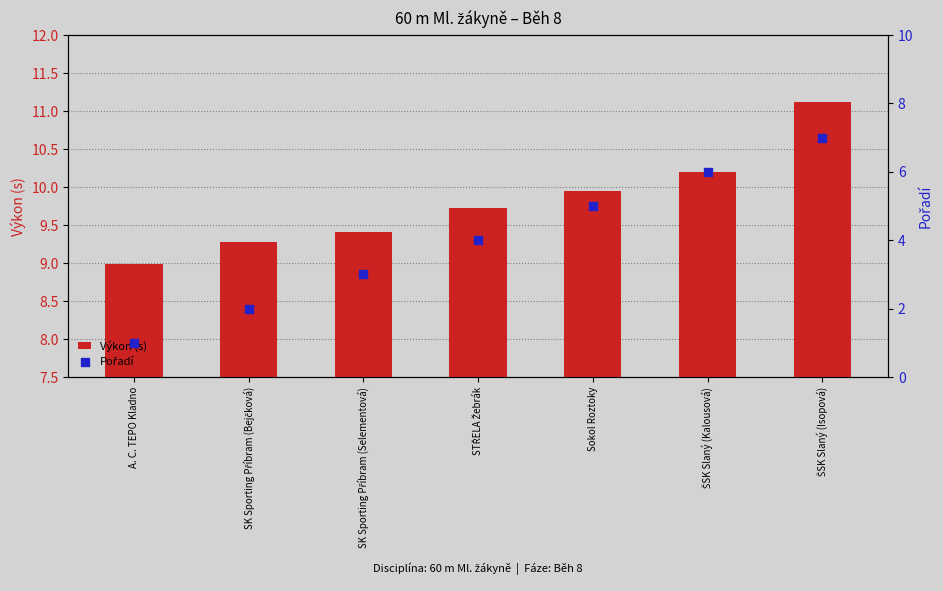

What are all the series names shown in the legend?

Výkon (s), Pořadí